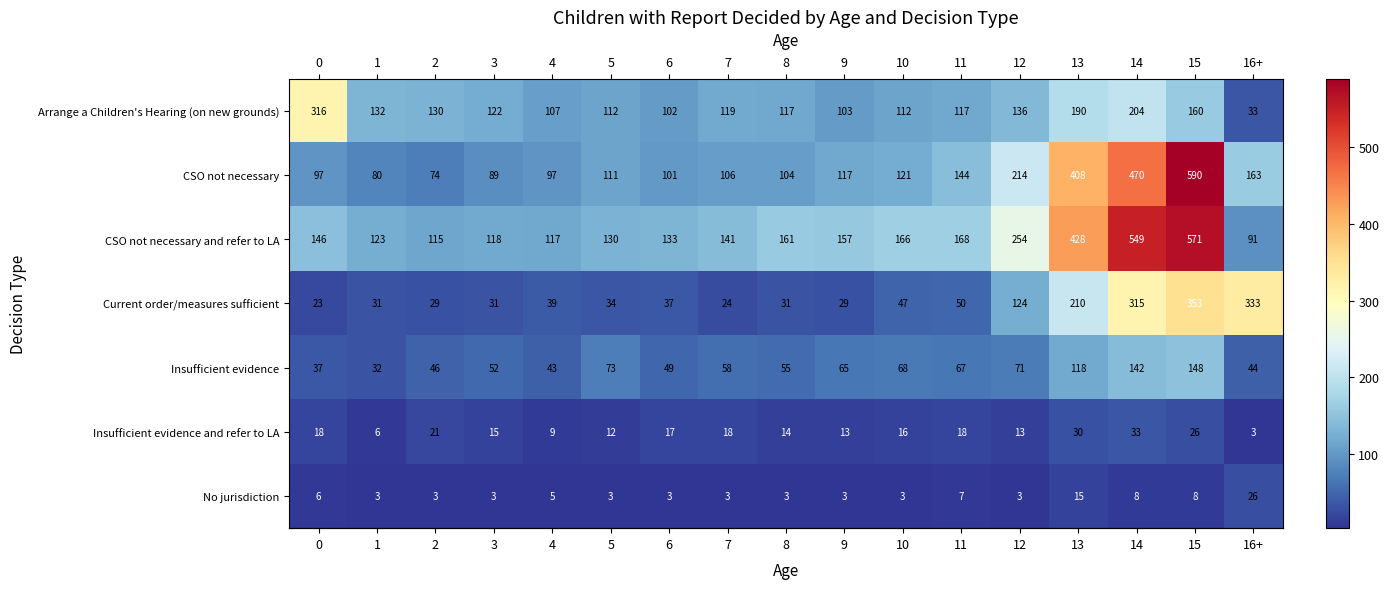

At 9, list the series in order from smallest to largest.

No jurisdiction, Insufficient evidence and refer to LA, Current order/measures sufficient, Insufficient evidence, Arrange a Children's Hearing (on new grounds), CSO not necessary, CSO not necessary and refer to LA